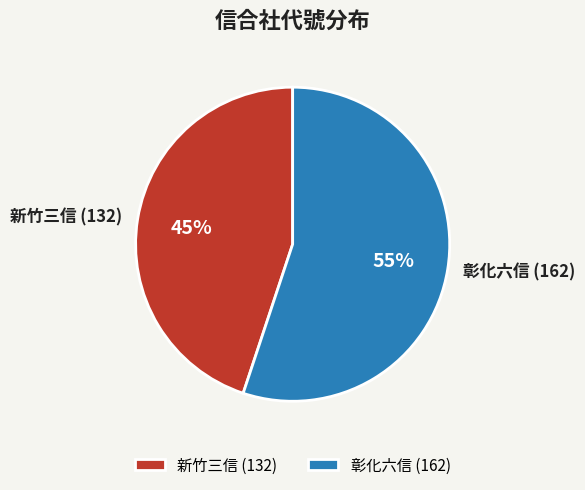

What is the majority slice?

彰化六信 (162)